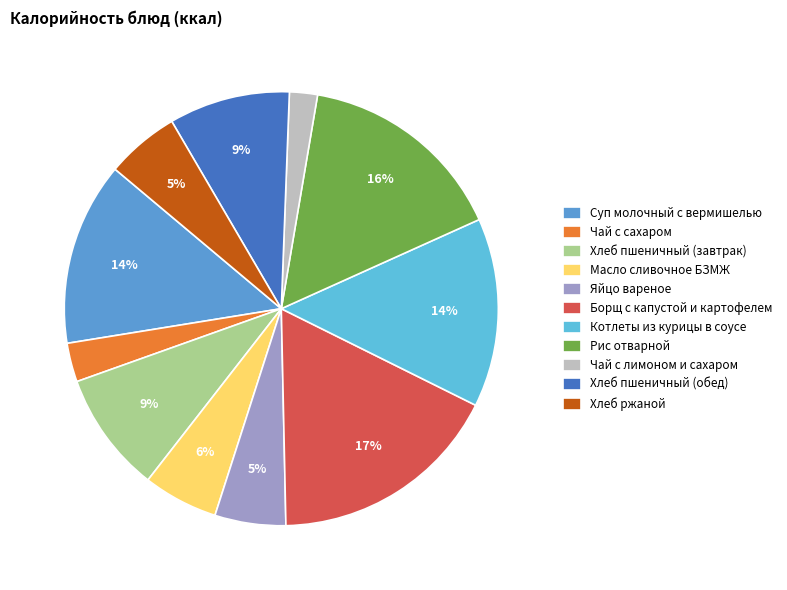

Is there any slice that represents more than half of the pie?

No